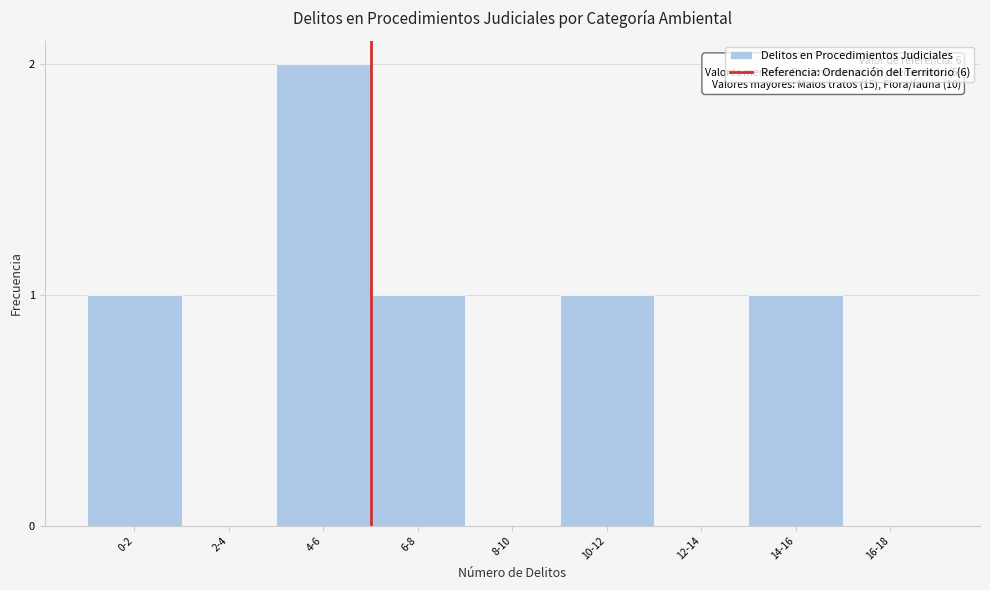

Reading right to left, extract all data points from this chart.

16-18=0	14-16=1	12-14=0	10-12=1	8-10=0	6-8=1	4-6=2	2-4=0	0-2=1